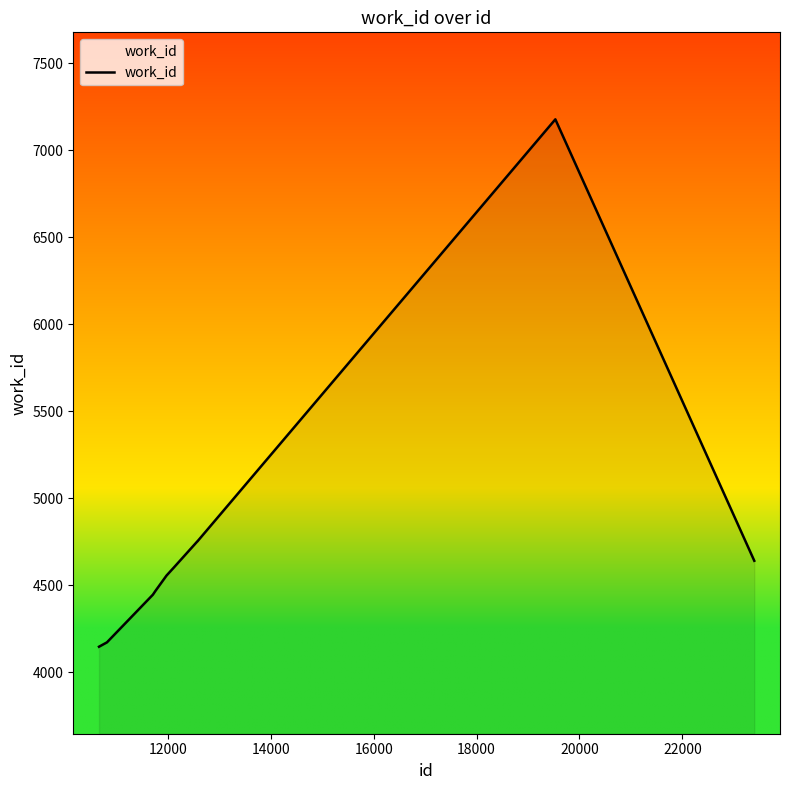

What is the minimum value shown in the chart?

4146